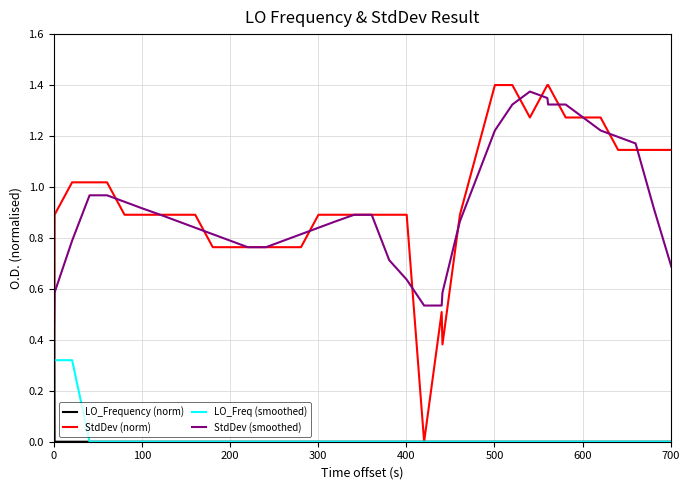

What is the maximum value shown in the chart?

1.6